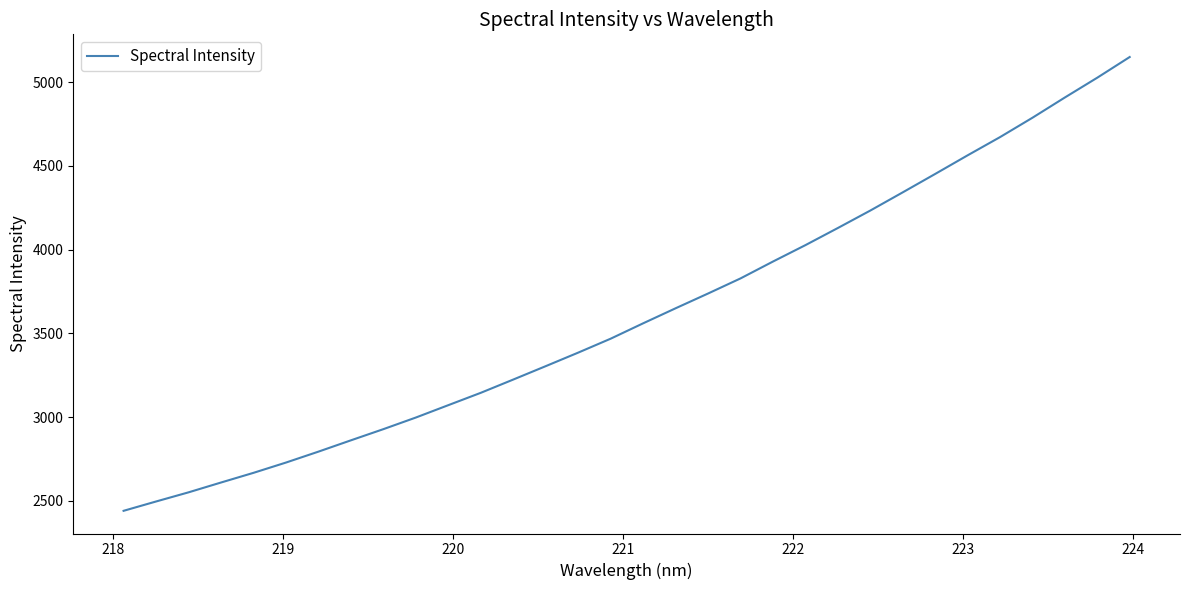

What is the smallest value displayed?

2441.0